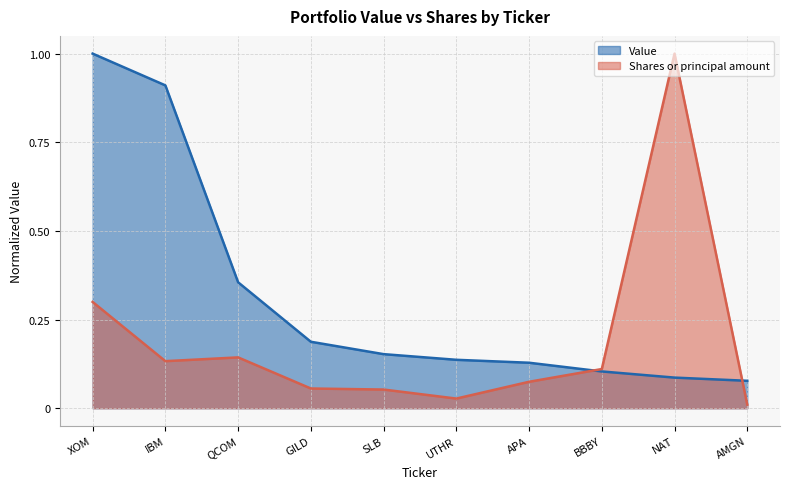

Which has a higher value, XOM or NAT?

XOM